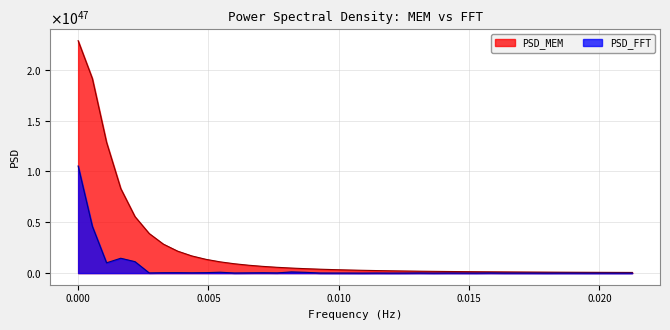

What is the sum of all PSD_FFT values?

194403426115262502222797126211277929208625496064